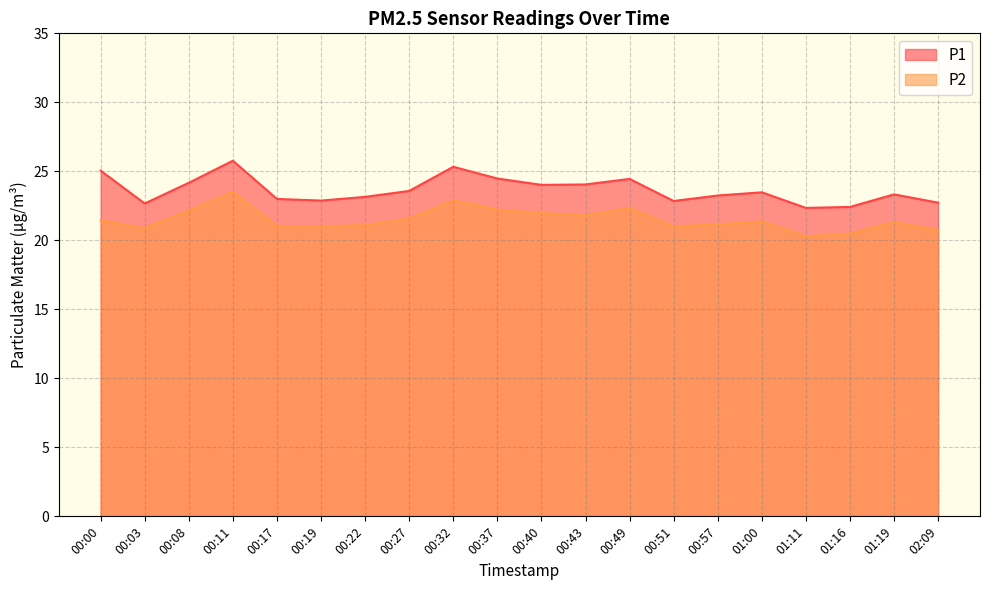

Which series has the largest total across all categories?

P1